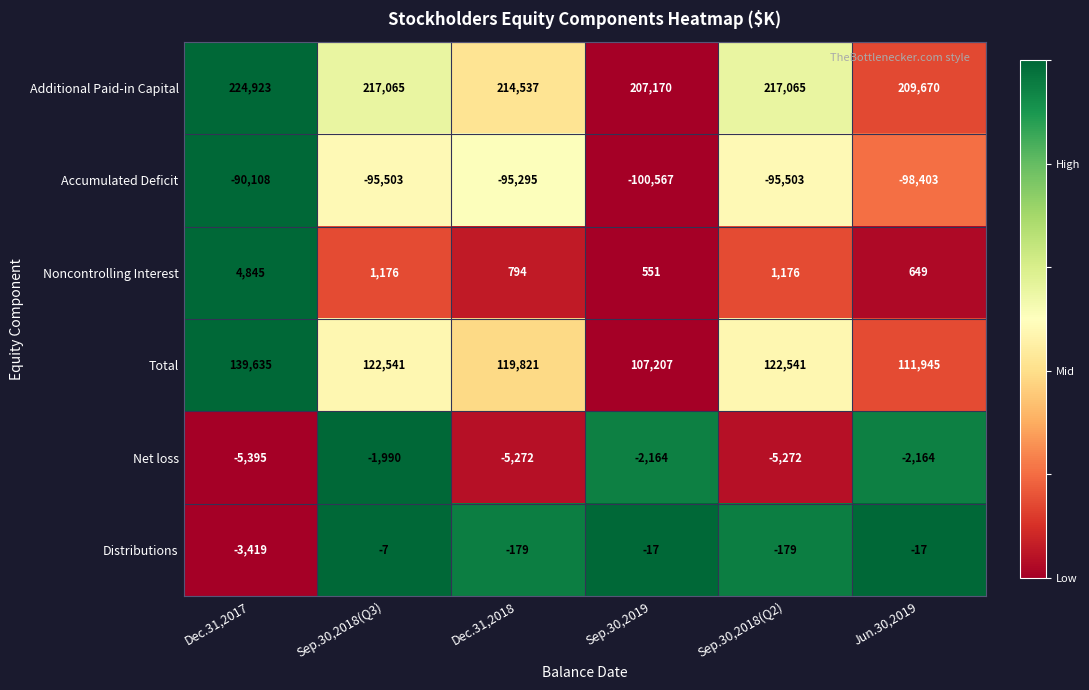

Where does the Noncontrolling Interest series first go above 1176?

Dec.31,2017